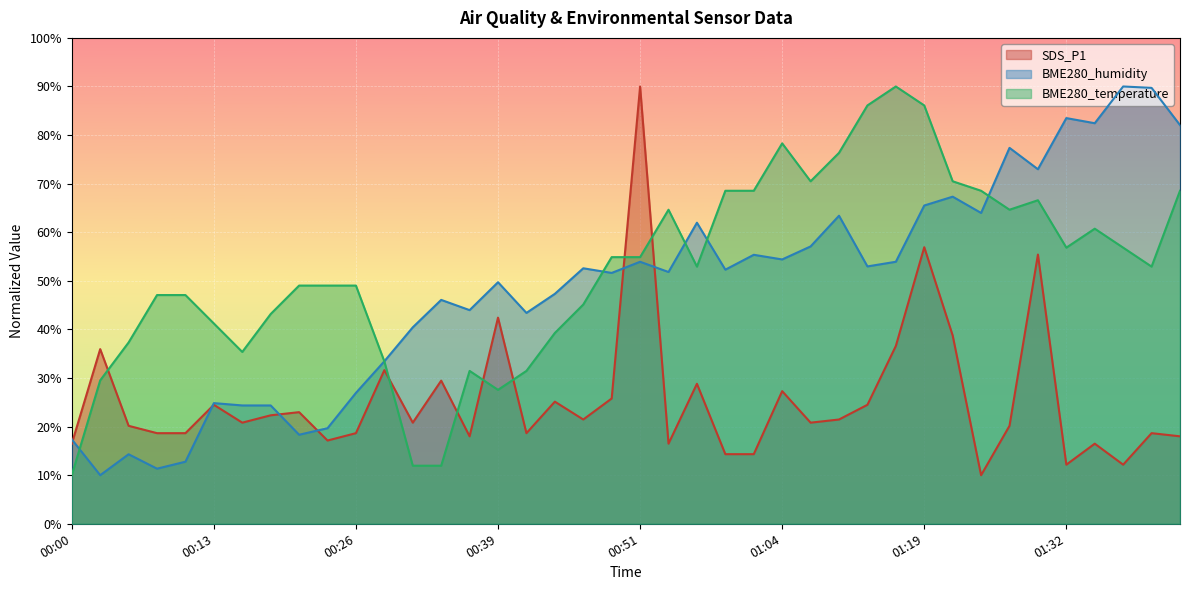

How many data points in BME280_humidity are above 52?

20